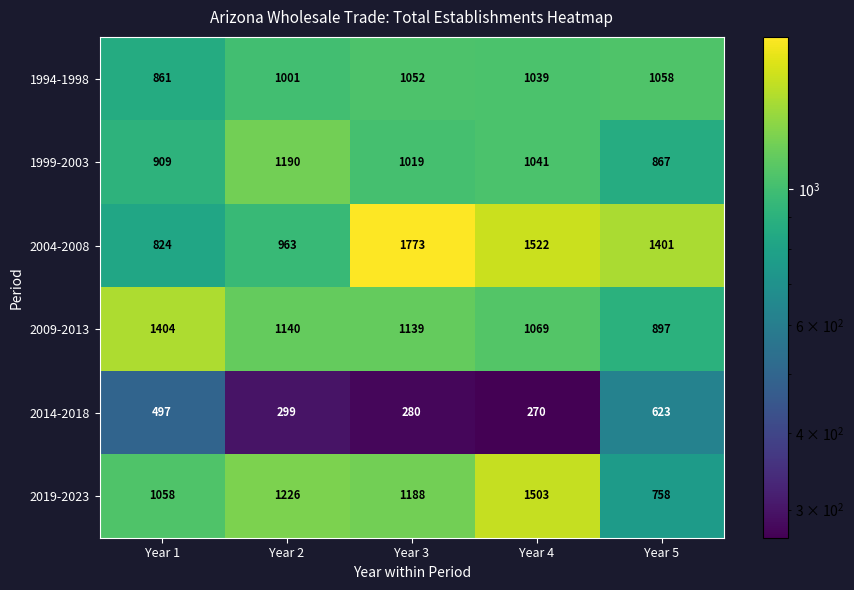

At how many categories does at least one series exceed 1027?

5